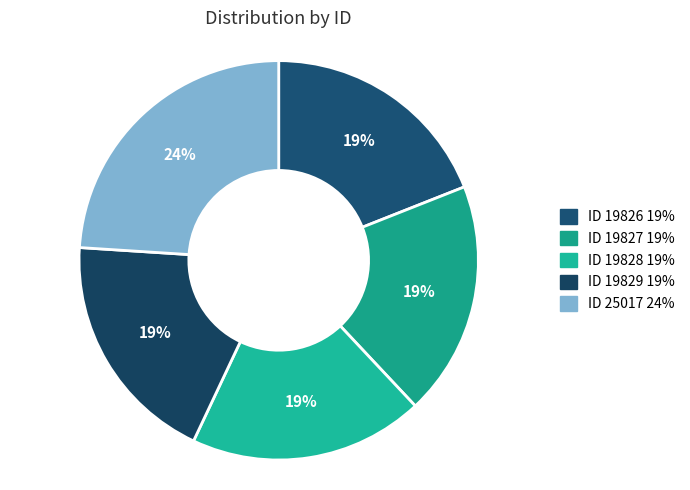

How many segments does this pie chart have?

5